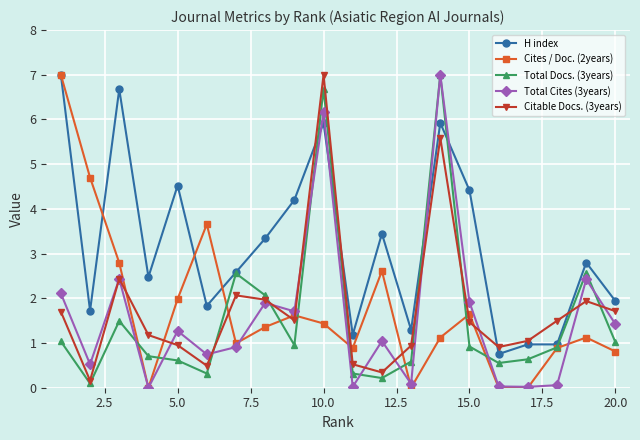

Which series has the largest total across all categories?

H index